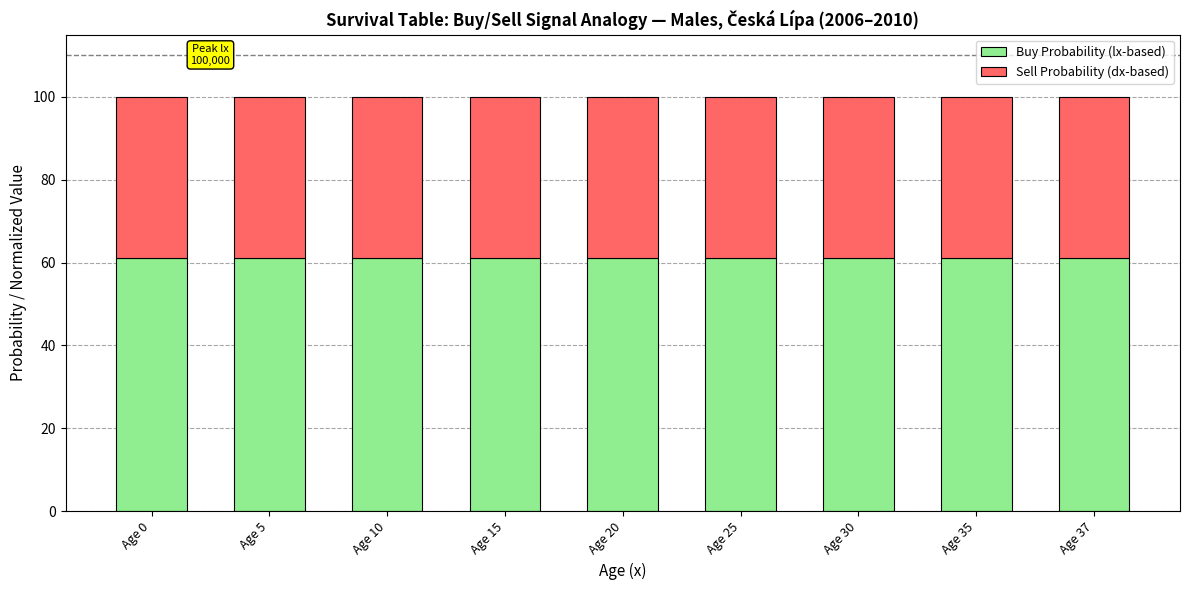

What is the total value across all series at Age 35?

100